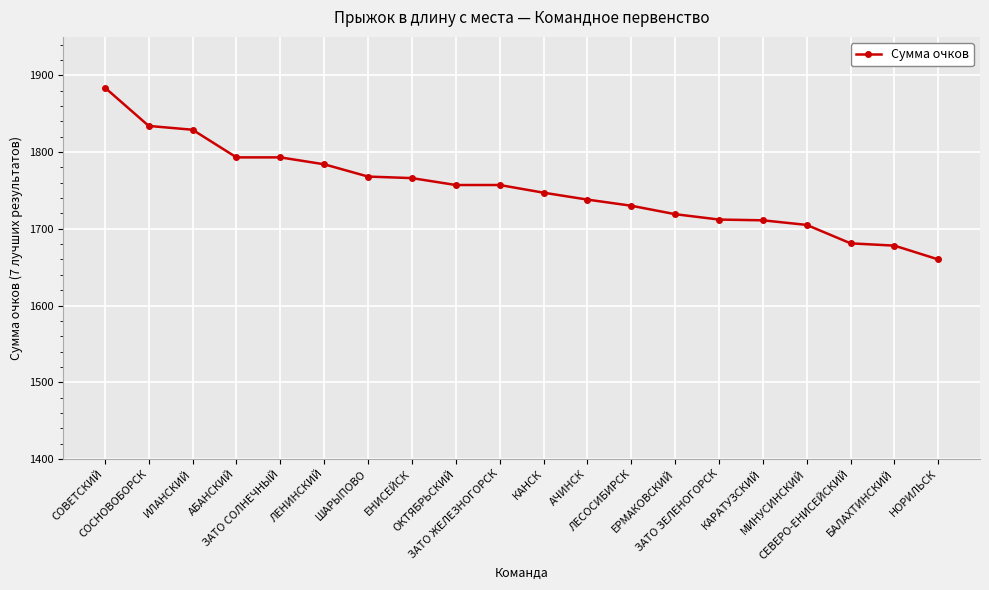

What is the greatest value displayed?

1884